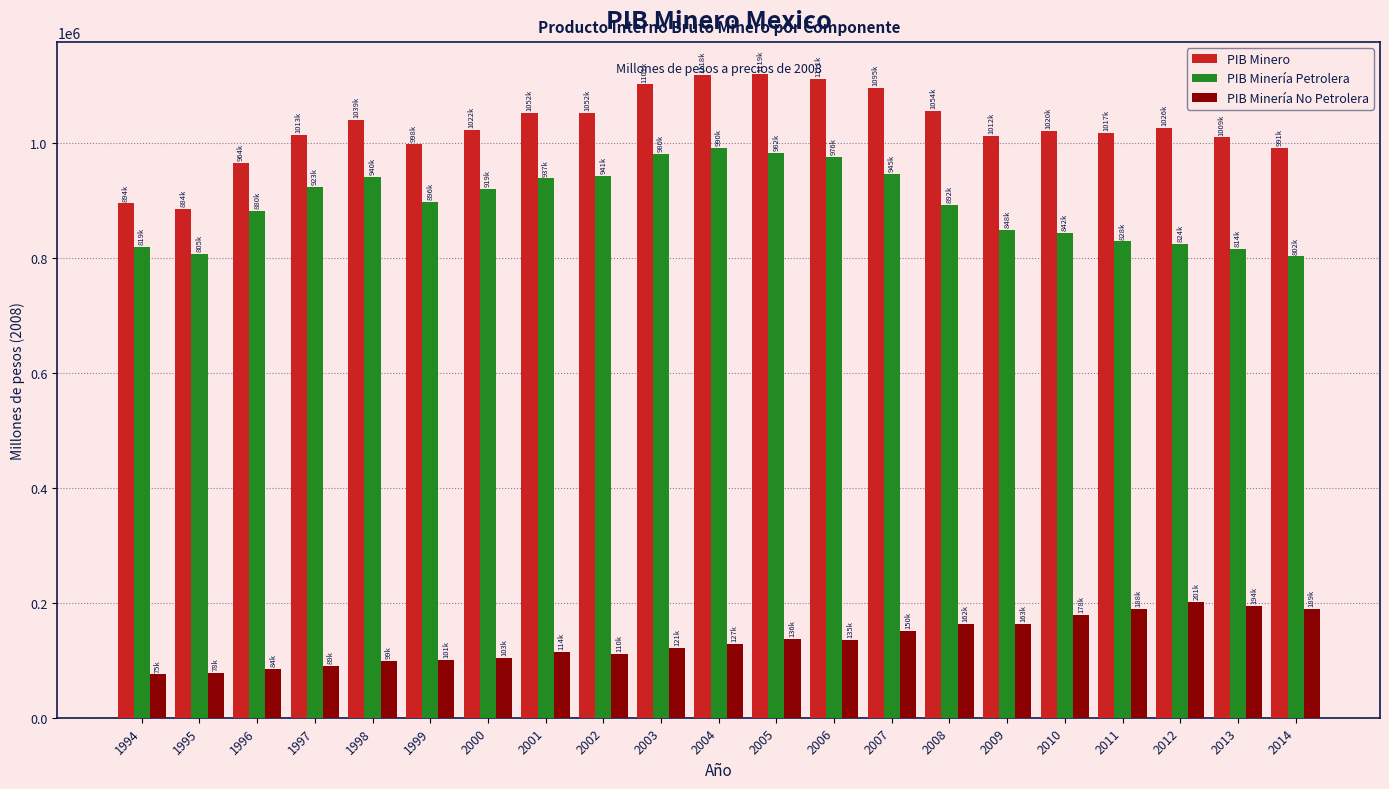

At which label does PIB Minería Petrolera first exceed 896902?

1997